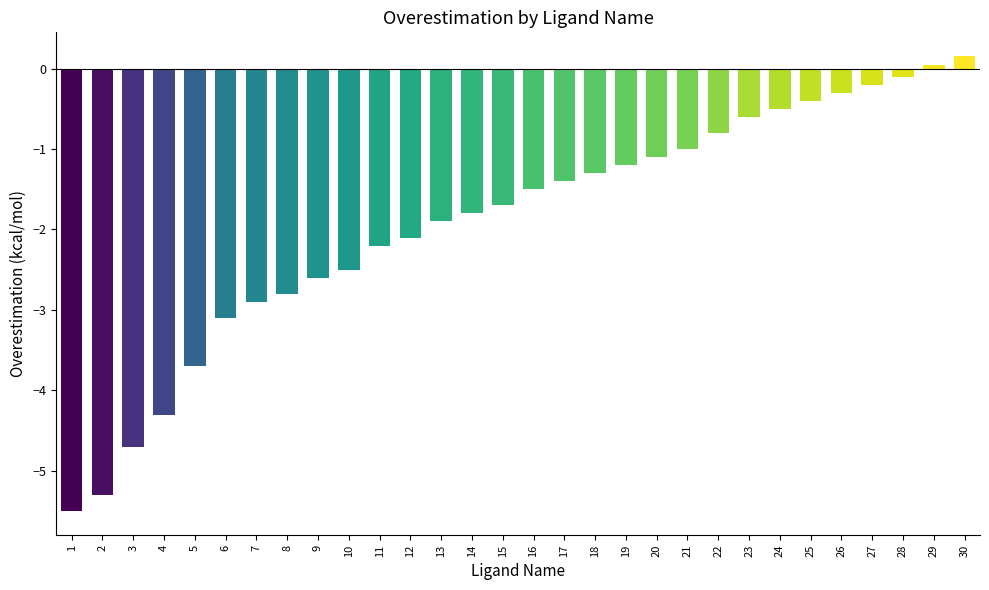

What is the minimum value shown in the chart?

-5.5